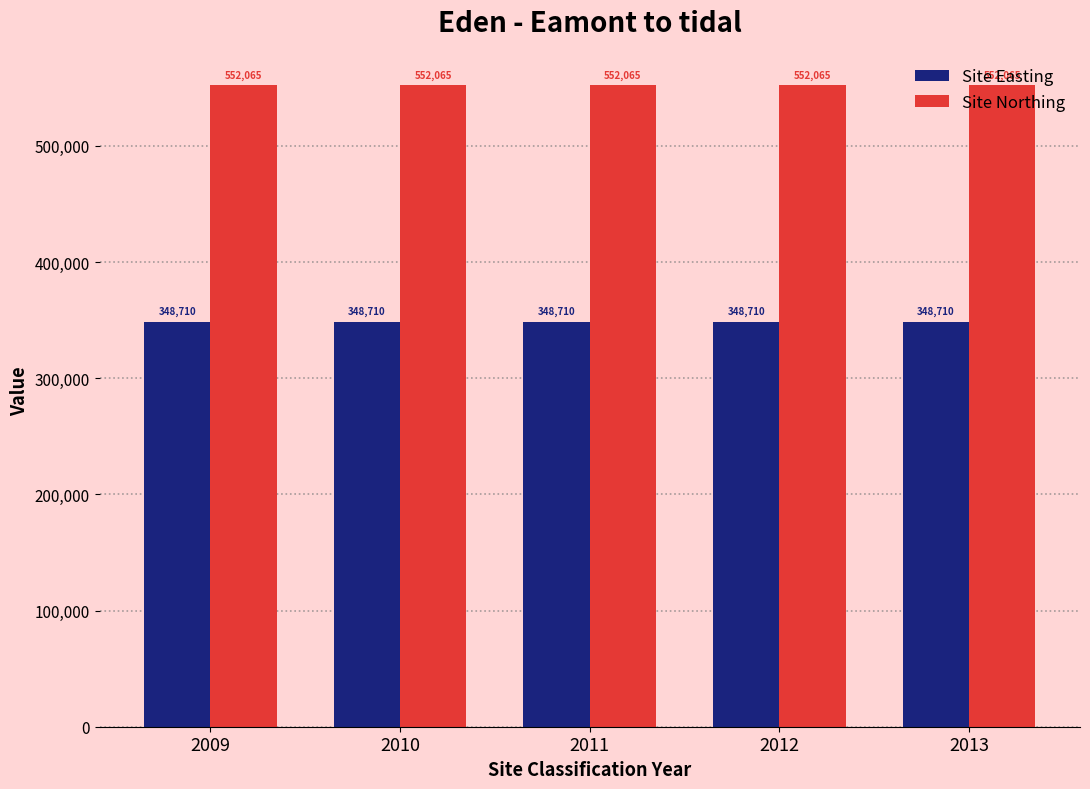

Rank the series by their average value, from highest to lowest.

Site Northing, Site Easting